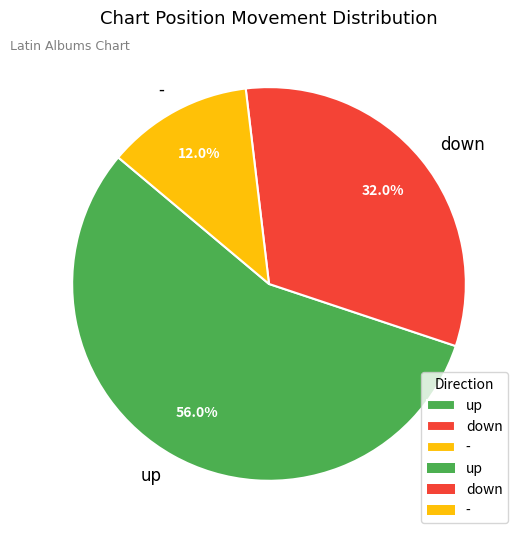

Is it true that up is 48% of the pie?

False